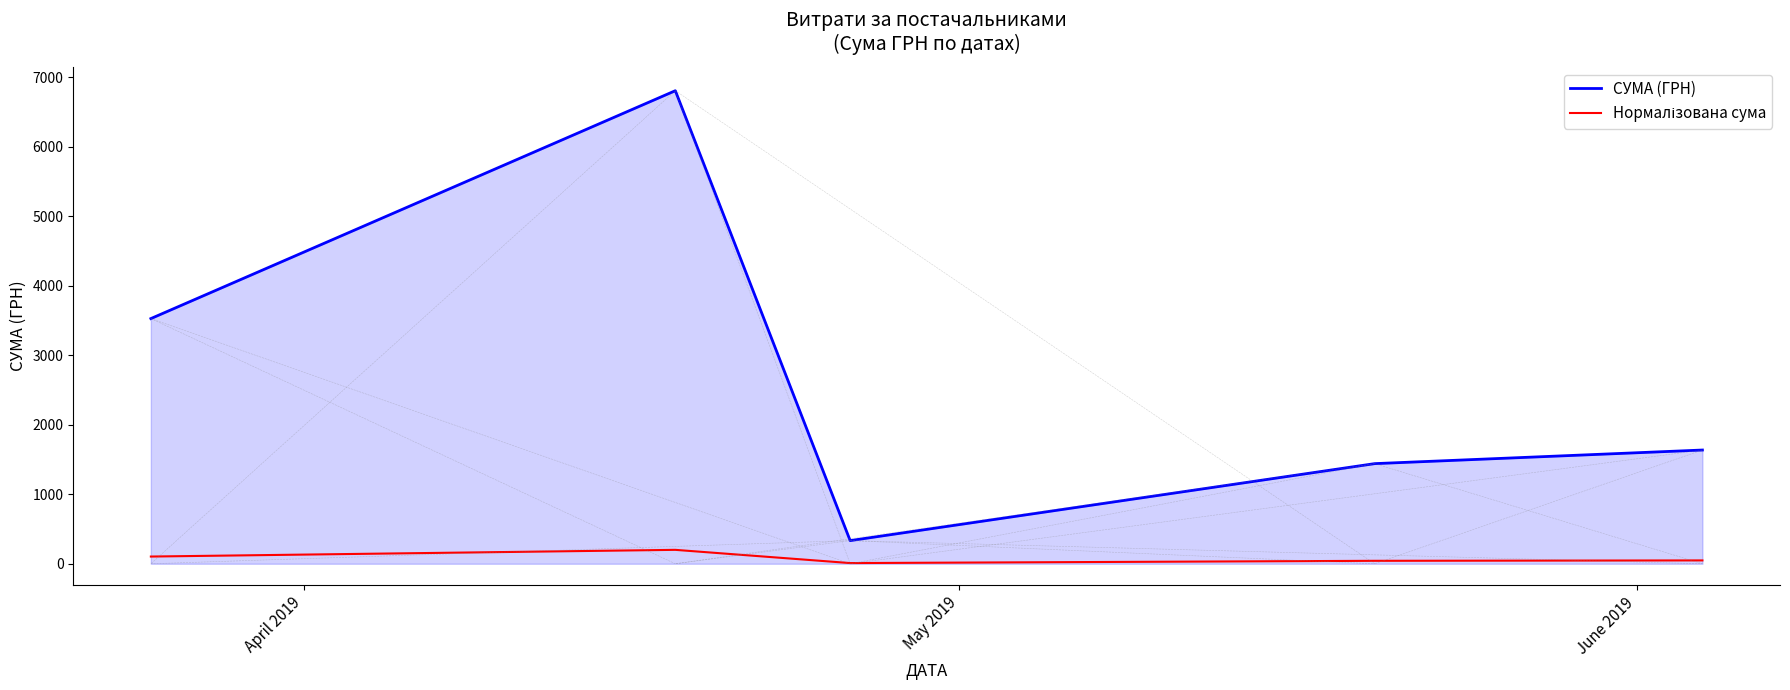

What is the lowest value of the СУМА (ГРН) series?

333.0